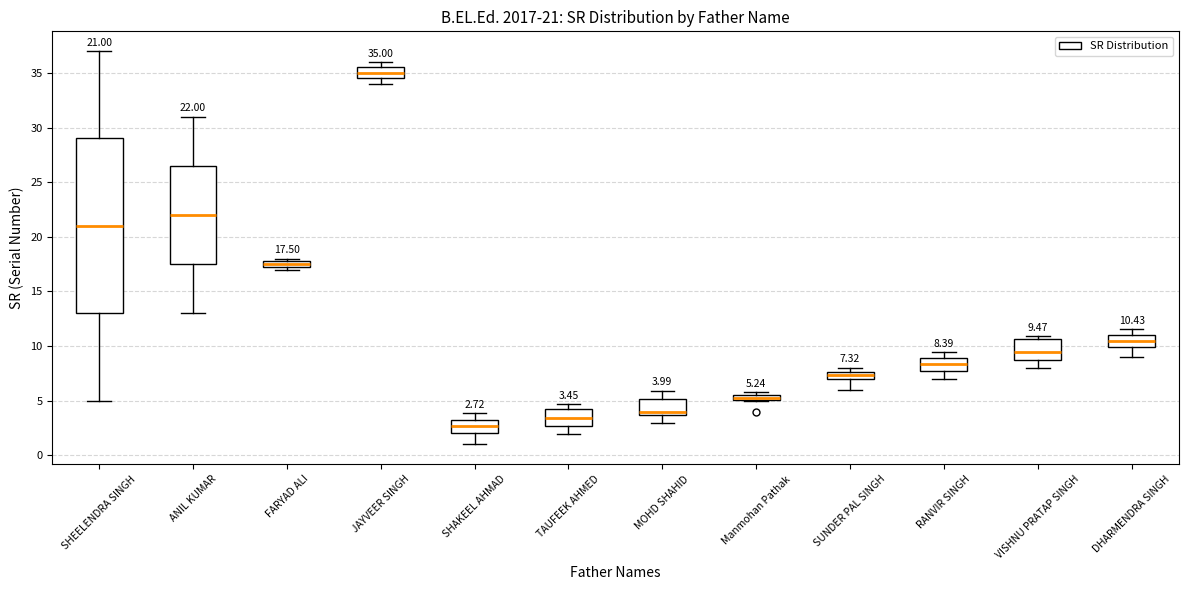

Which box has the highest median line?

JAYVEER SINGH